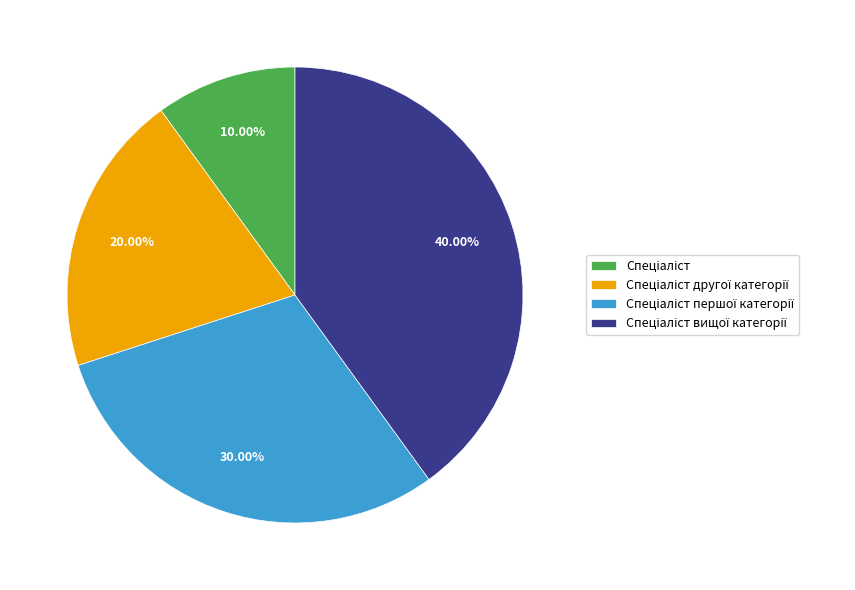

Does any single category account for the majority?

No